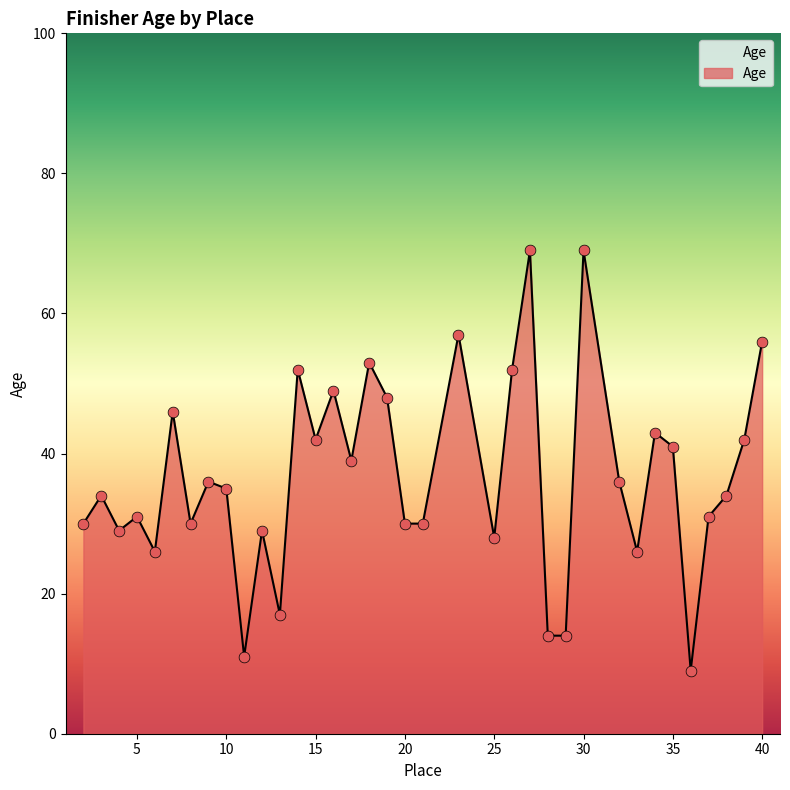

What is the maximum value shown in the chart?

69